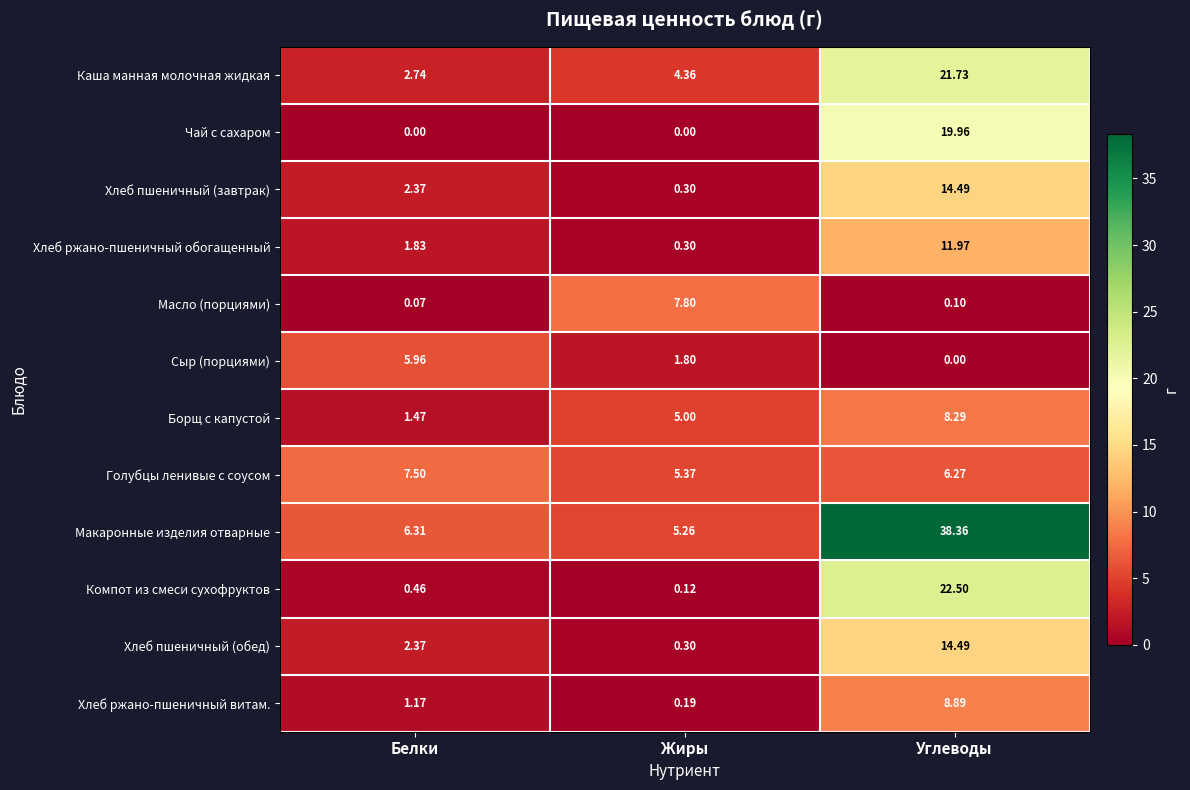

At which category is the sum across all series the highest?

Углеводы